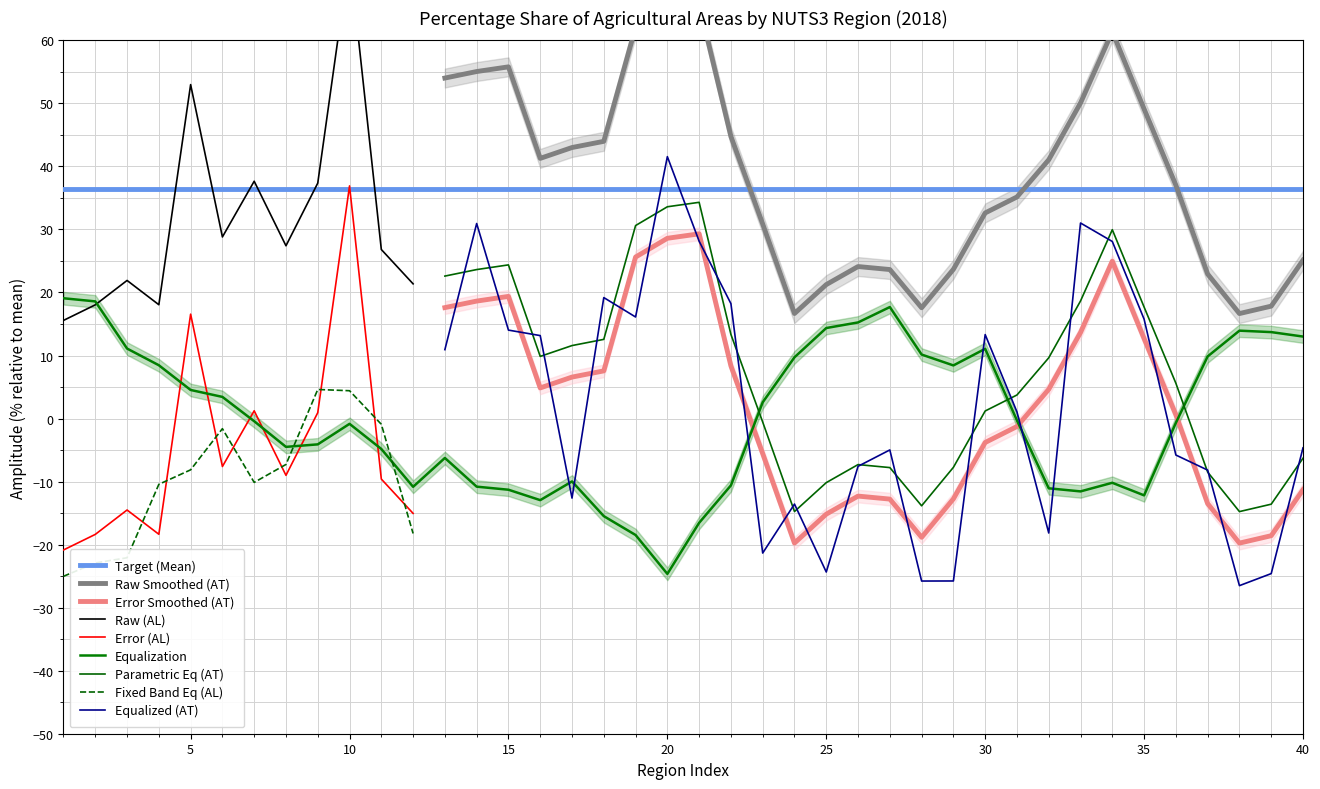

What is the highest value of the Parametric Eq (AT) series?

34.3